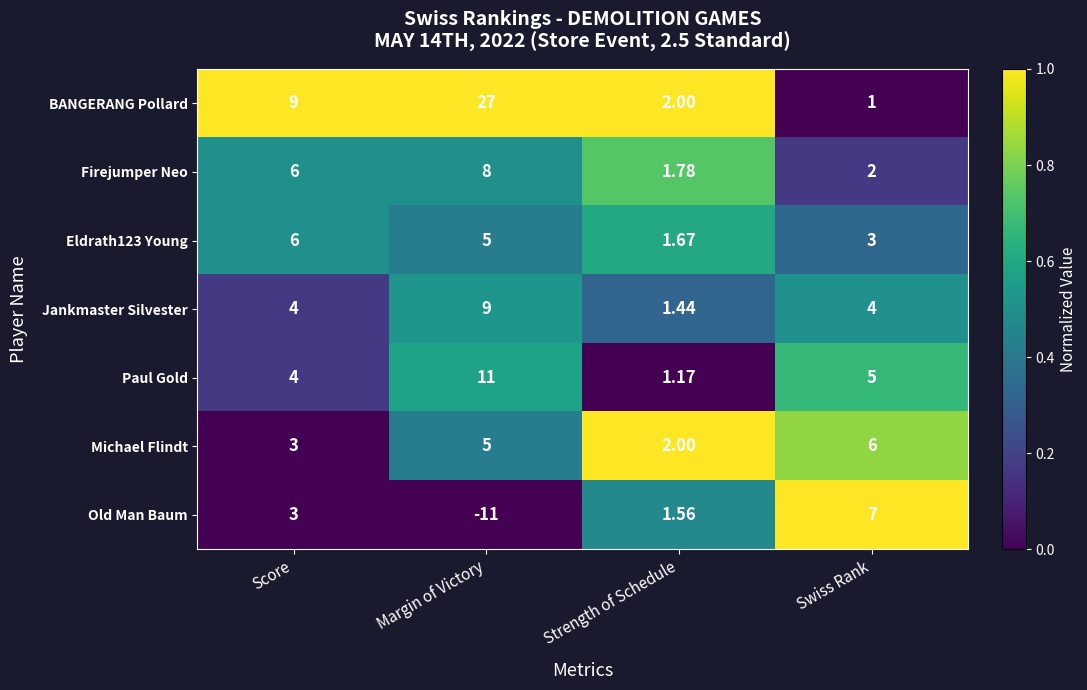

Which series has the widest spread of values?

BANGERANG Pollard